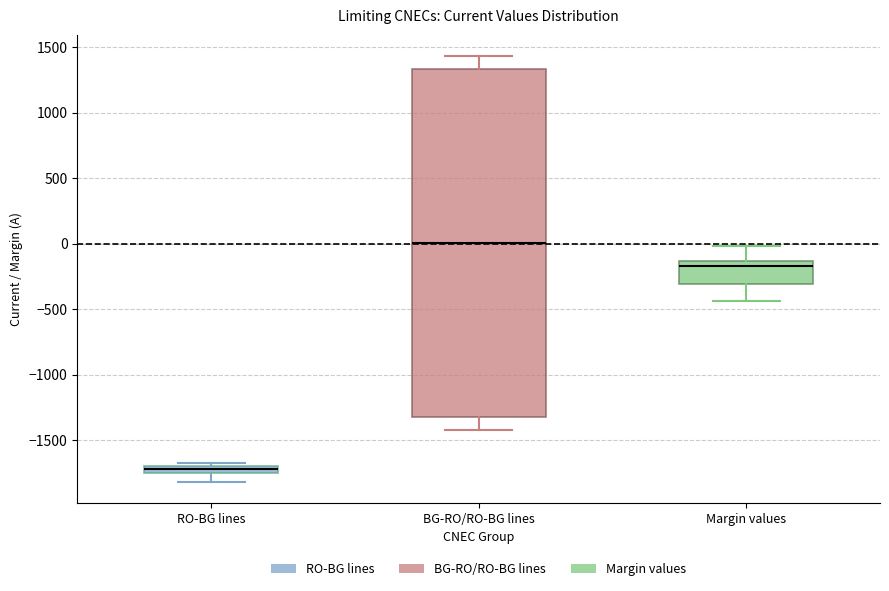

Which box has the lowest median line?

RO-BG lines